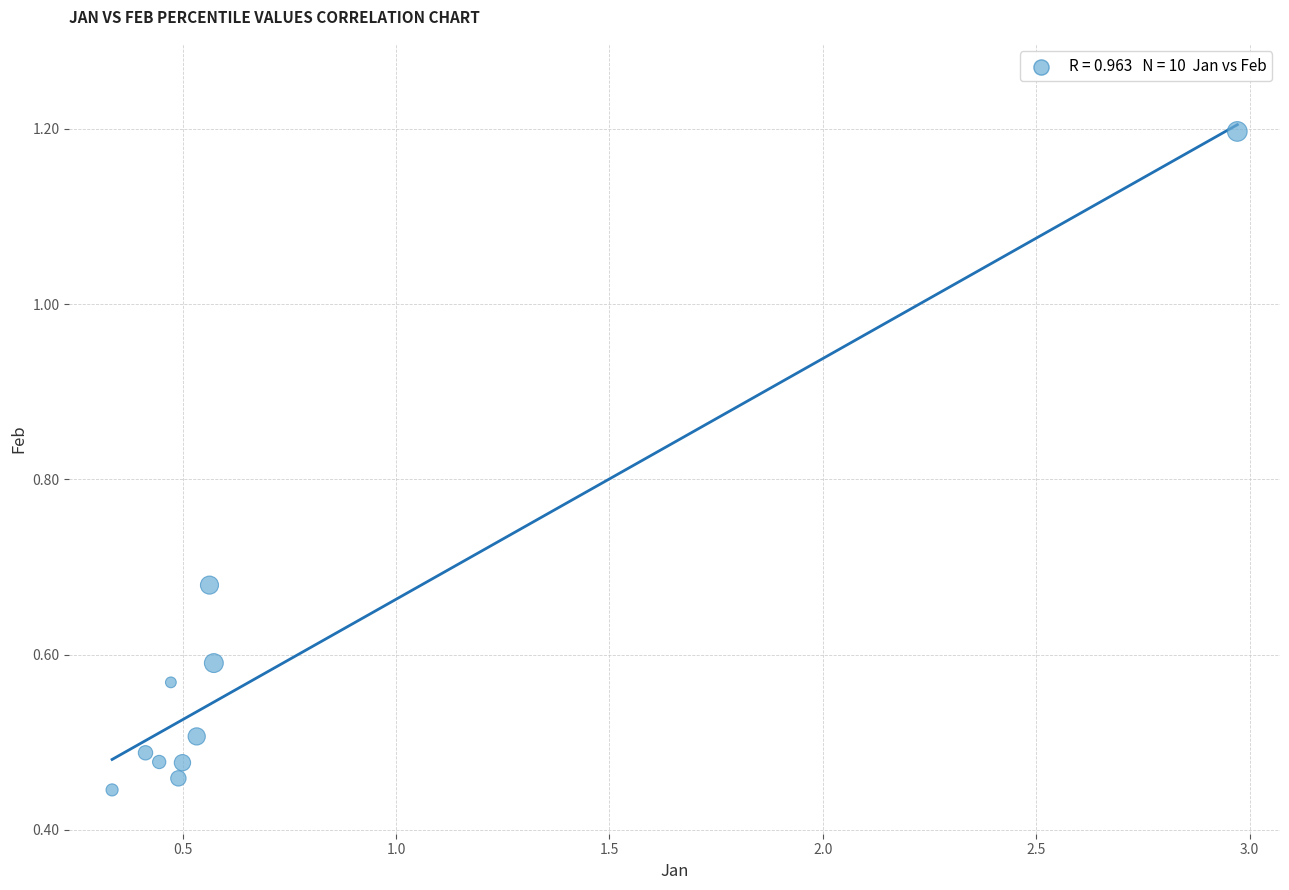

What is the range of X values (max minus min)?

2.6